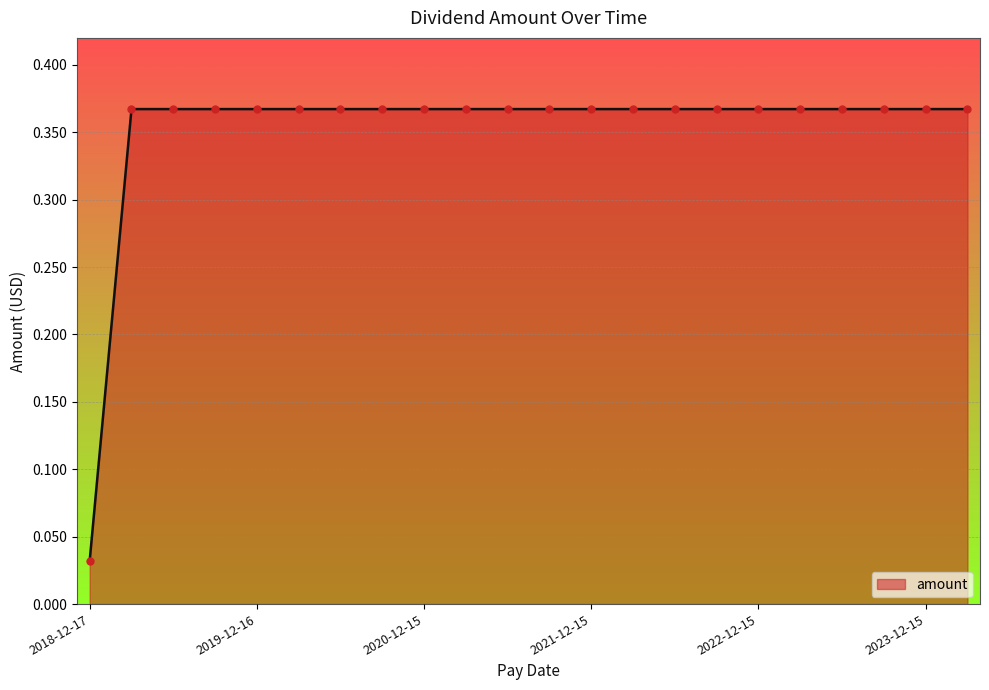

What is the maximum value shown in the chart?

0.4